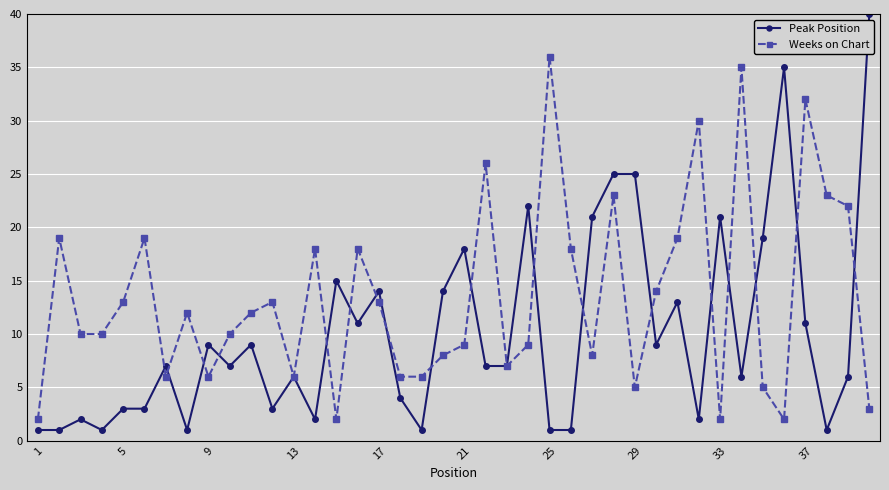

What is the maximum value for Peak Position?

40